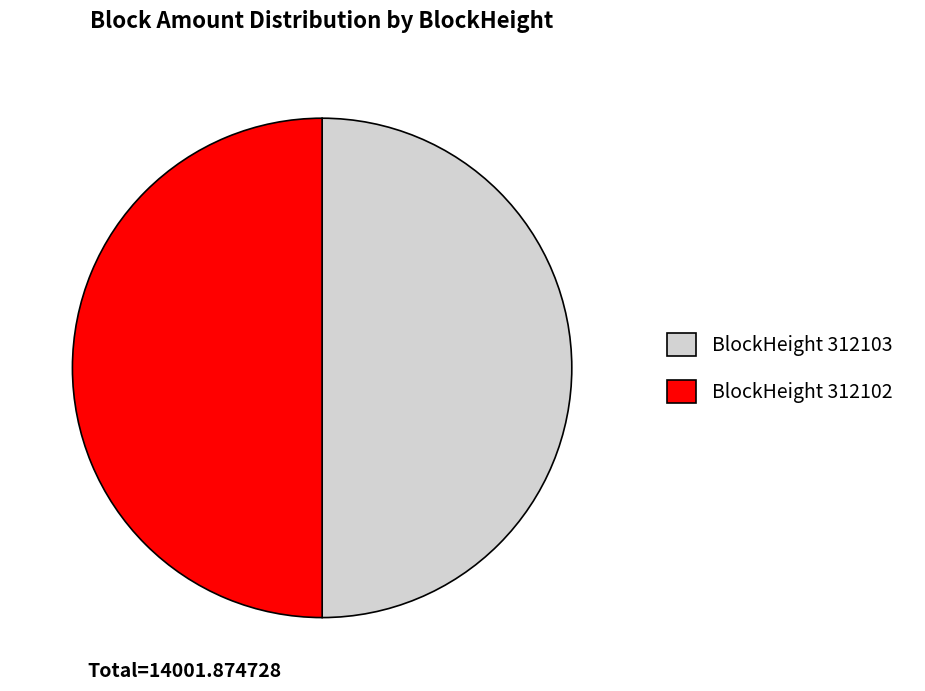

What is the ratio of the value at BlockHeight 312103 to the value at BlockHeight 312102?

1.0